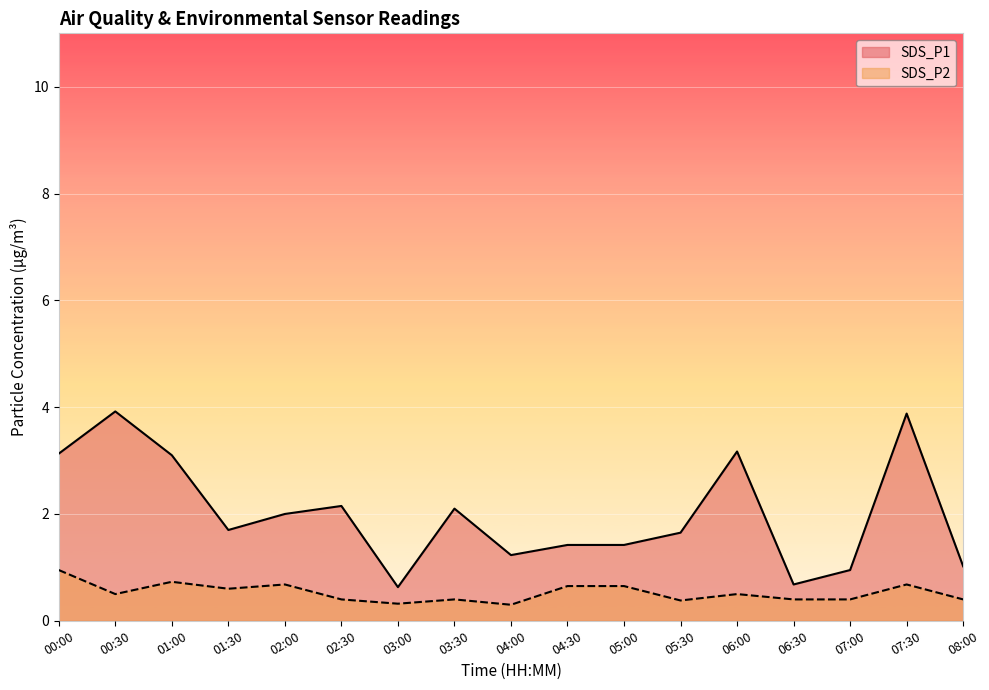

What is the total value across all series at 04:30?

2.1